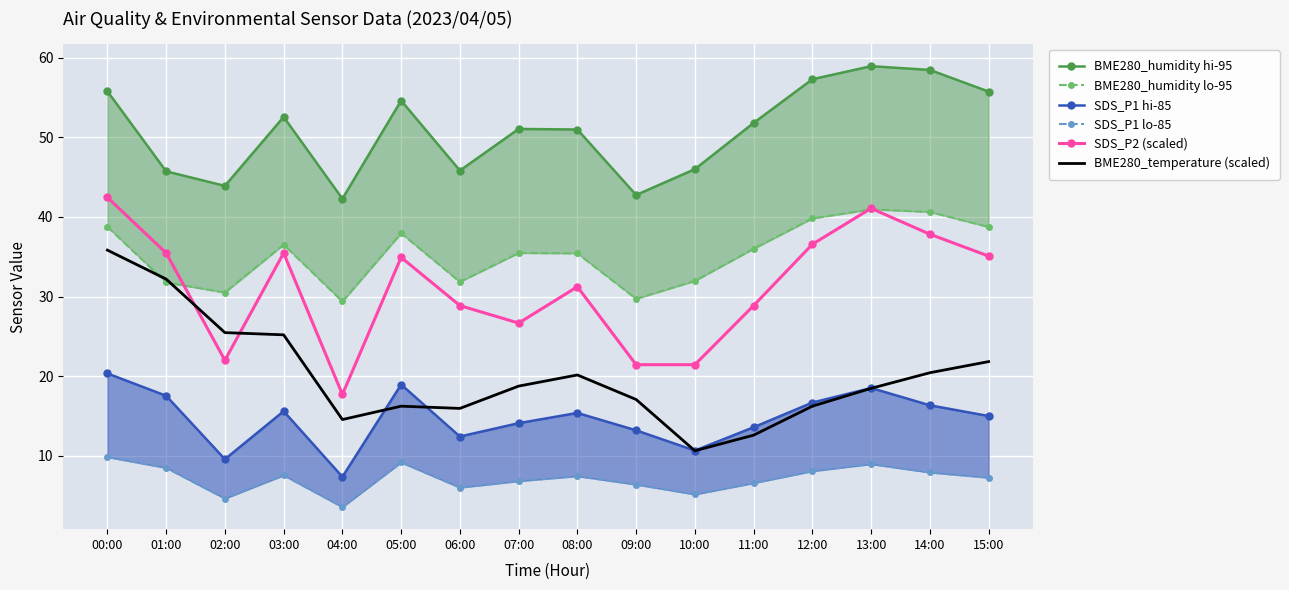

Between 12:00 and 15:00, which series saw the biggest shift?

BME280_temperature (scaled)